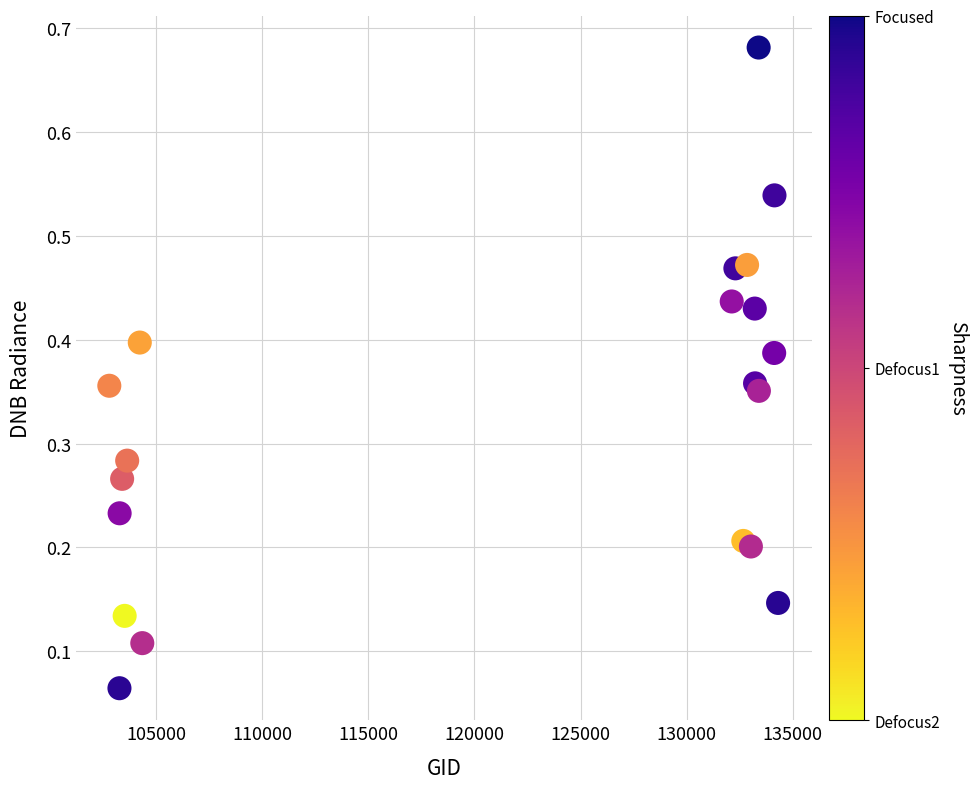

What is the range of Y values (max minus min)?

0.6